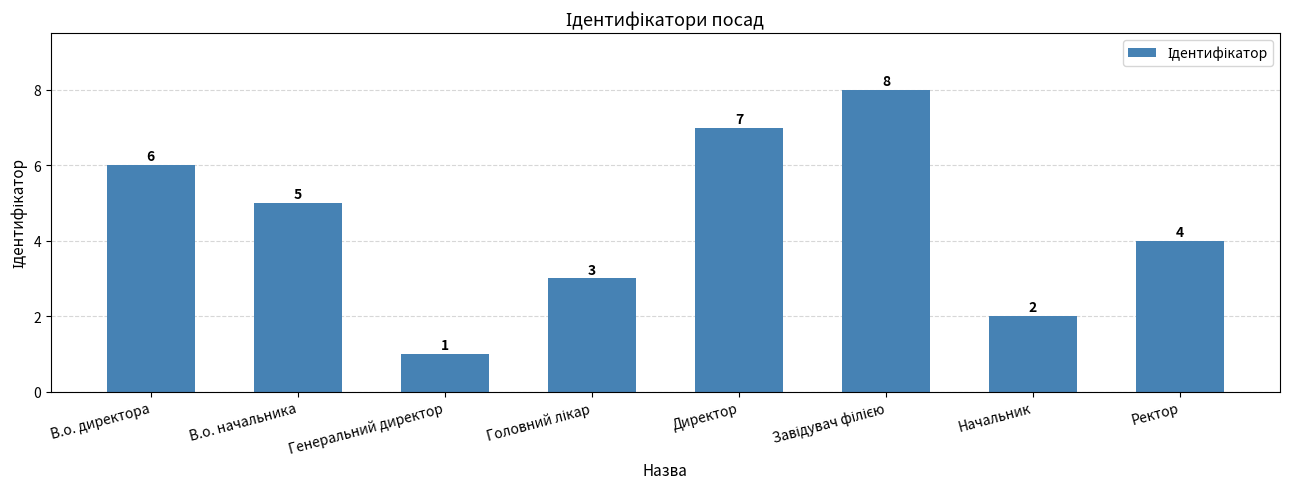

What is the sum of all values?

36